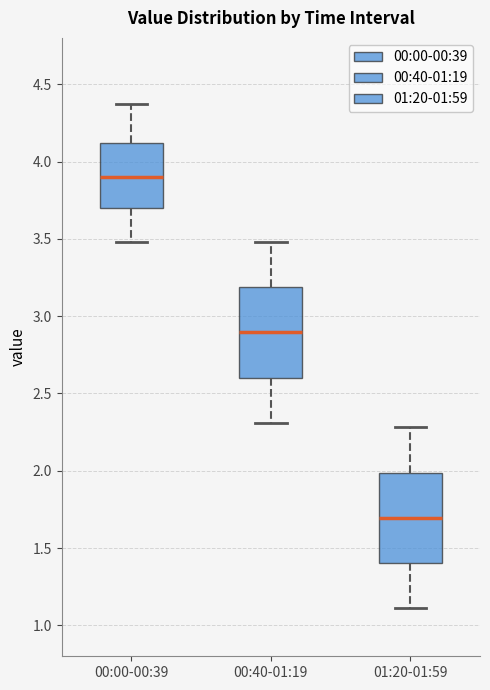

Which box's median line is the lowest?

01:20-01:59